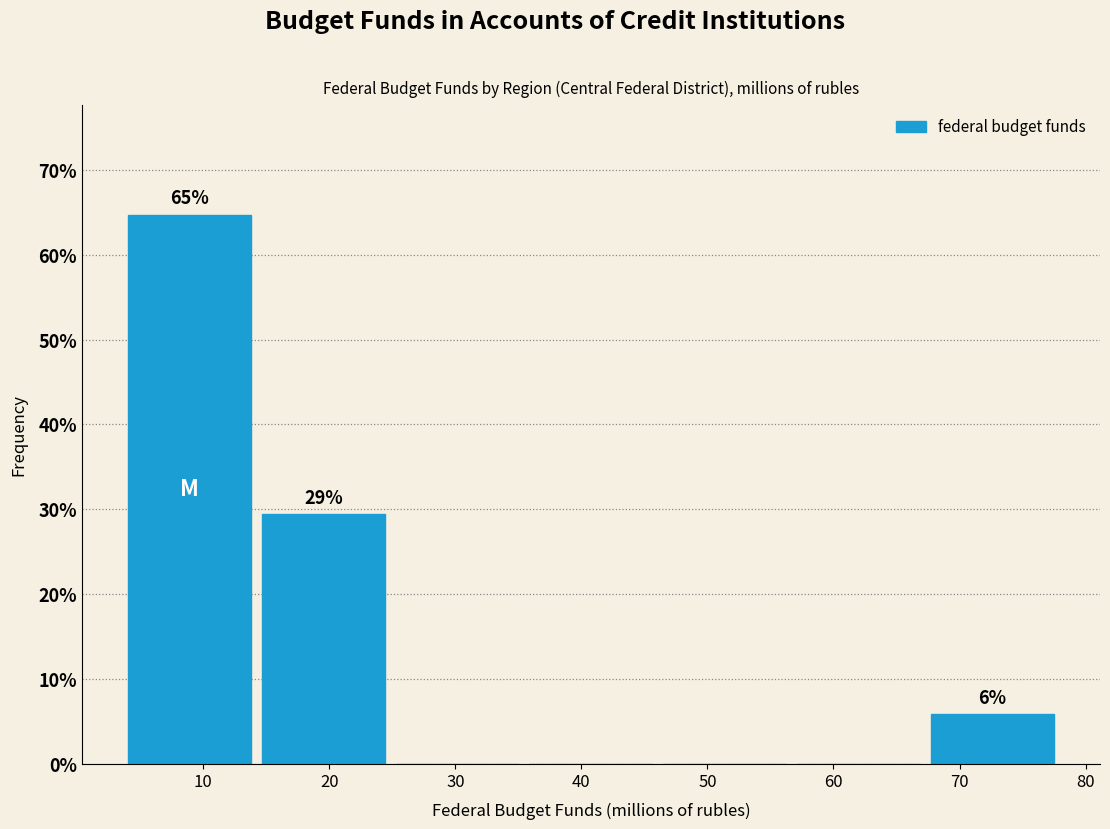

Over which range of the x-axis is the bar tallest?

4 to 14